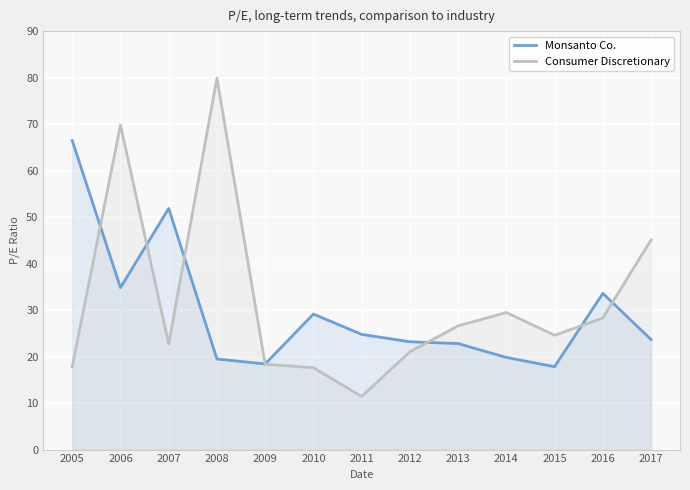

True or false: Monsanto Co. has more than 0 interior local peaks.

True